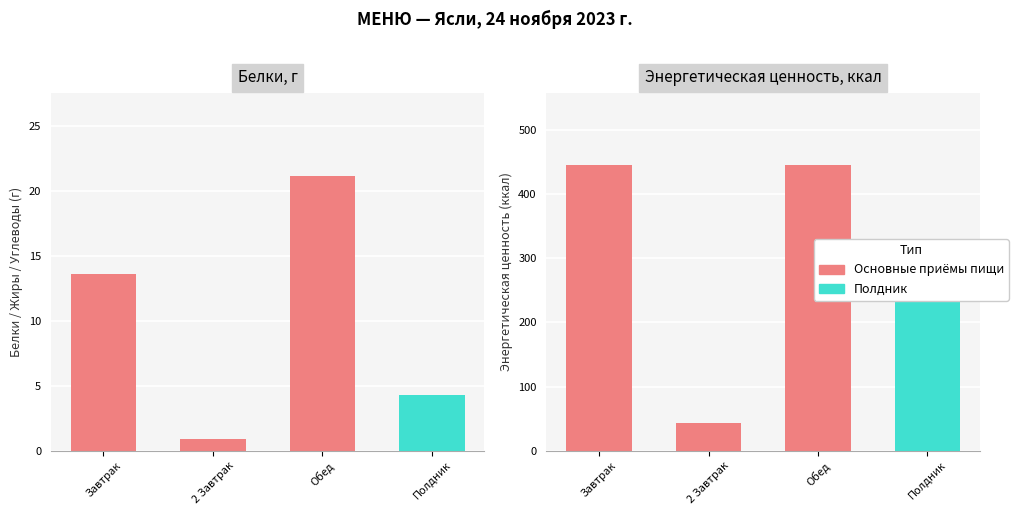

At which label does Белки, г first exceed 13?

Завтрак